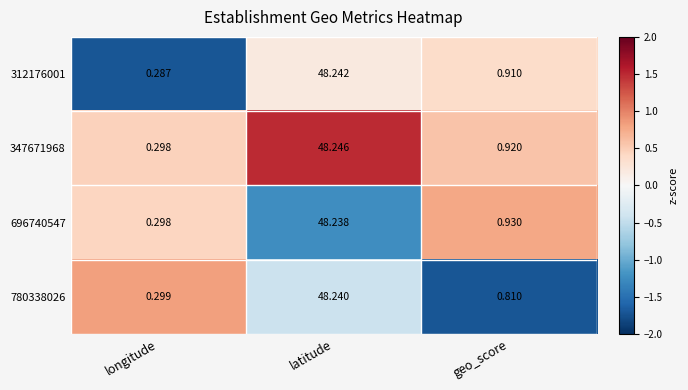

Between longitude and latitude, which series saw the biggest shift?

312176001